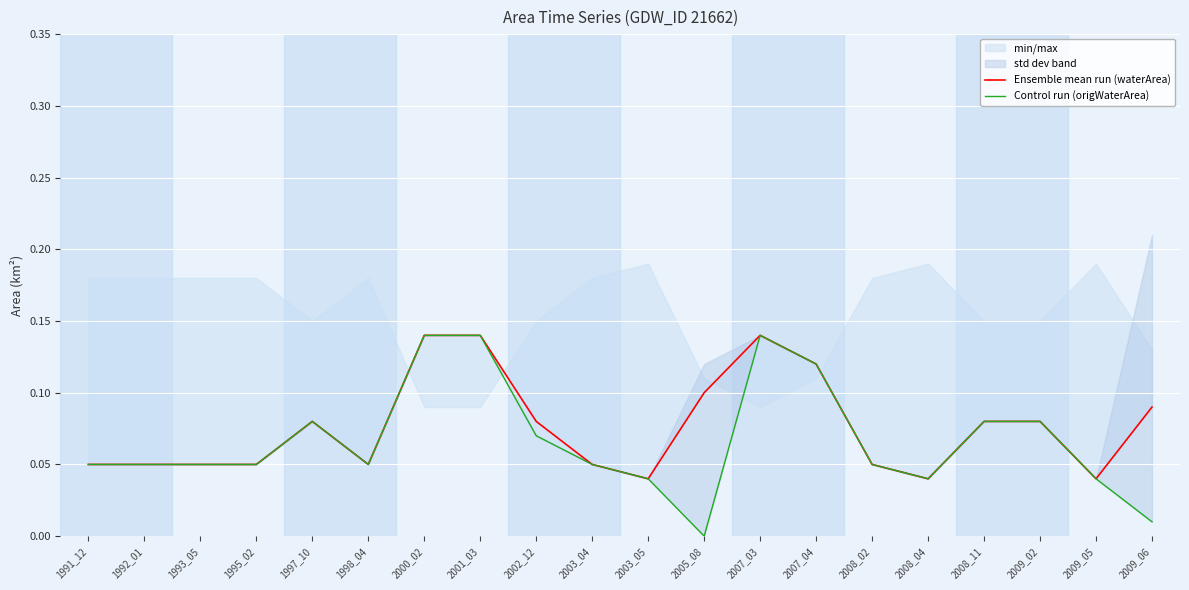

How many positive values does the Control run (origWaterArea) series have?

19